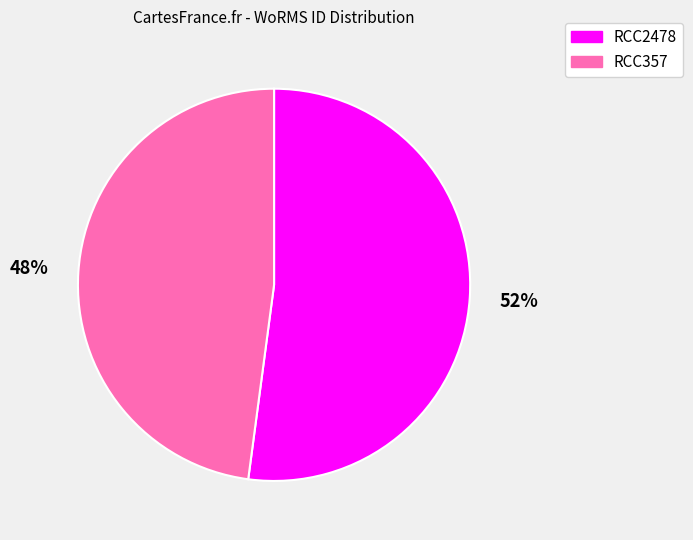

Do RCC2478 and RCC357 together represent more than half of the pie?

Yes